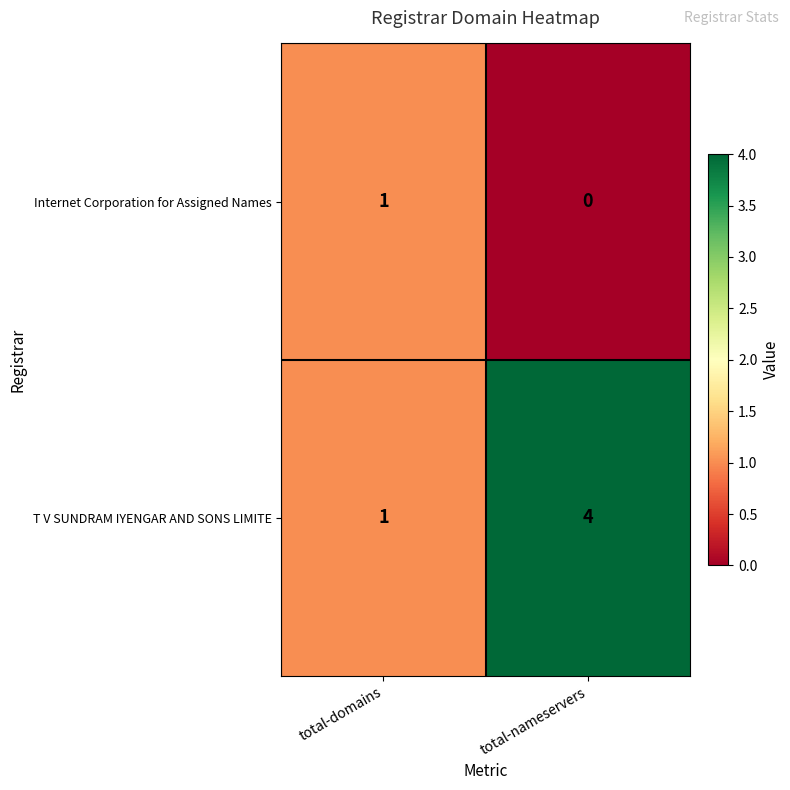

What is the greatest value displayed?

4